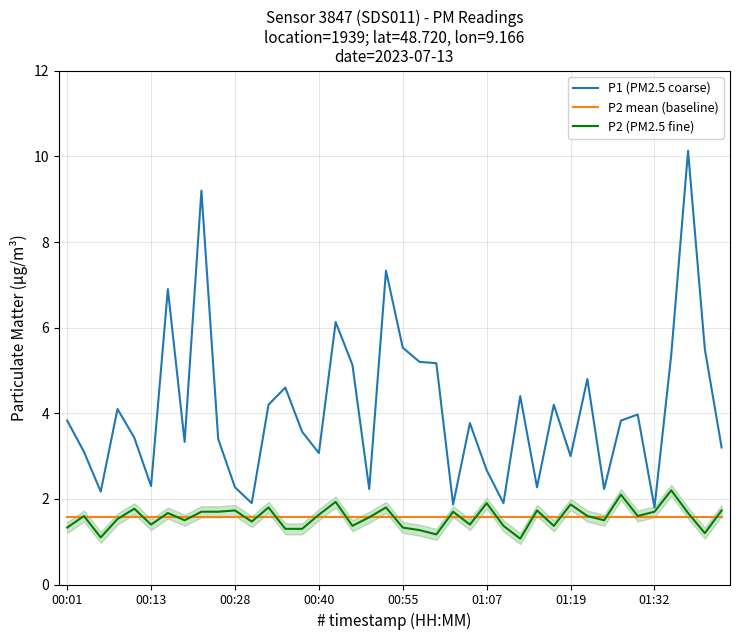

What is the minimum value for P2 mean (baseline)?

1.6